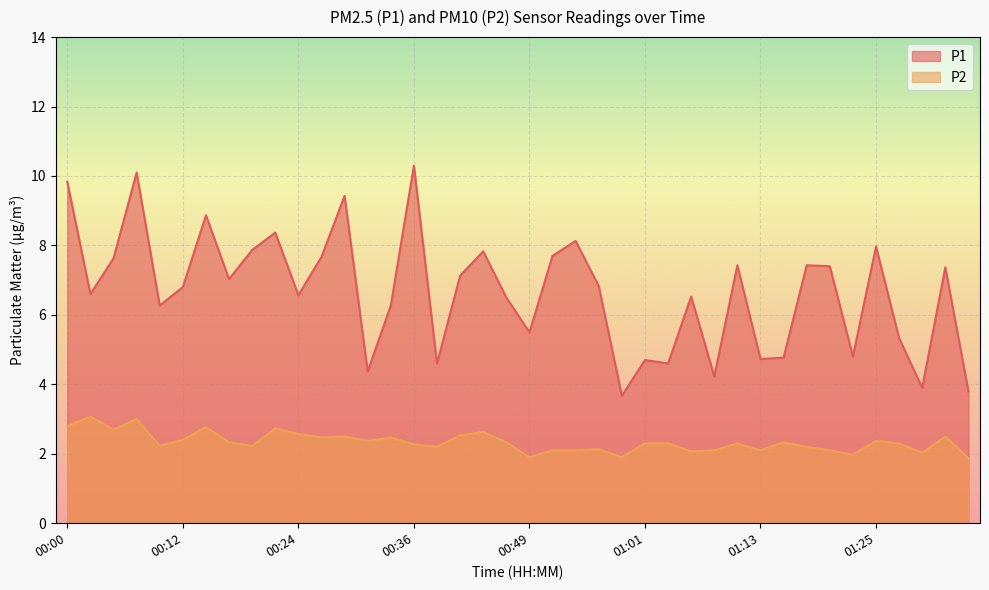

True or false: P2 and P1 cross at least once.

False